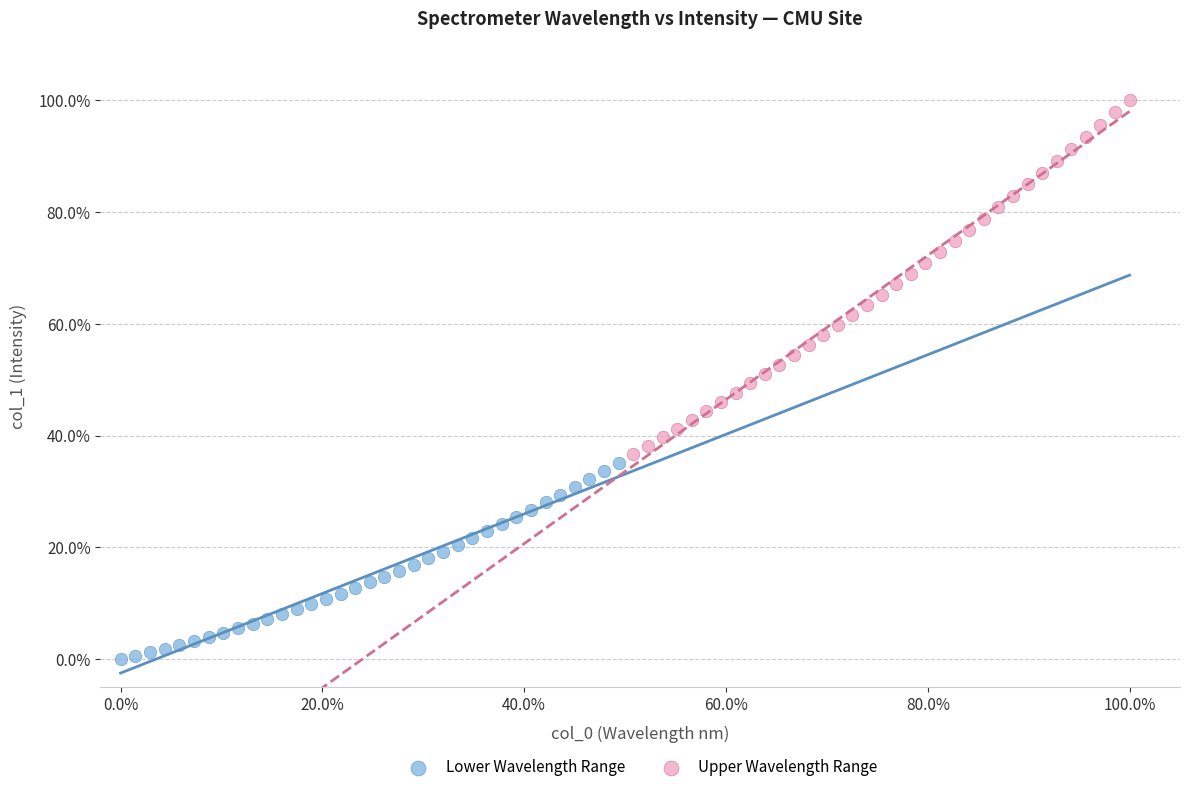

Which series contains the lowest Y value?

Lower Wavelength Range